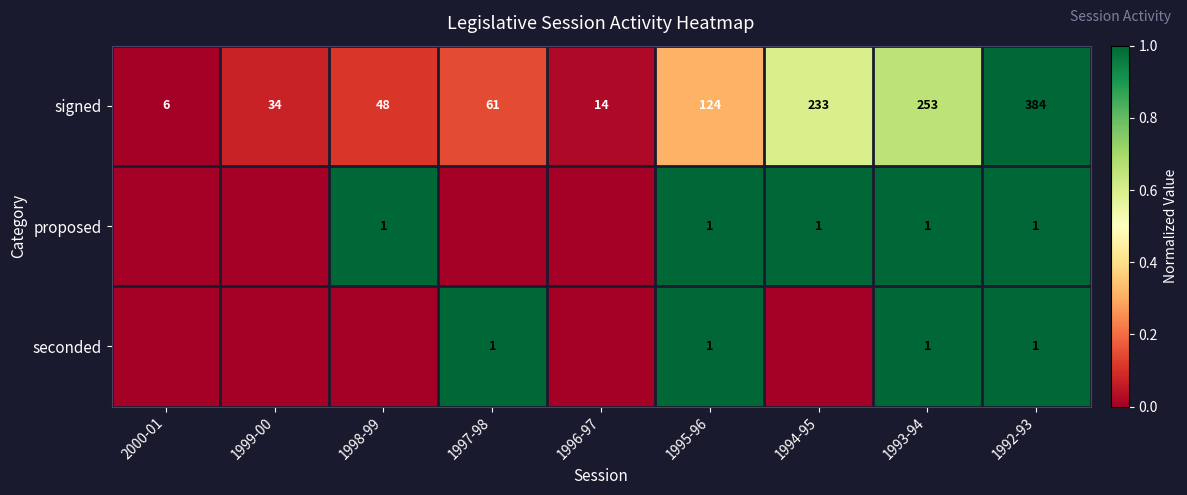

What is the highest value of the signed series?

384